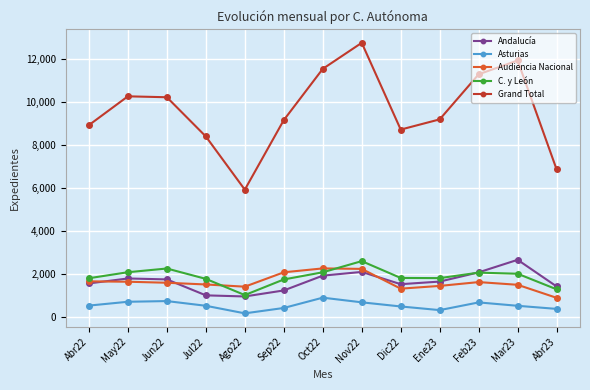

Where do Audiencia Nacional and C. y León first cross each other?

Jul22 and Ago22